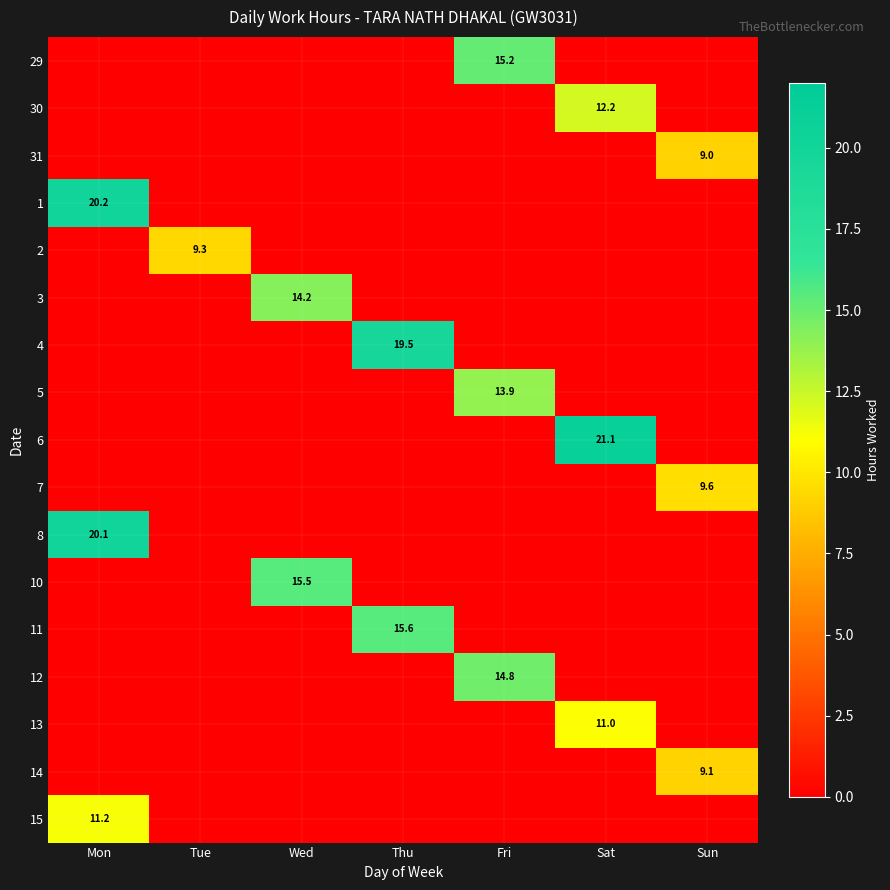

Is it true that 8 equals 20.1 at Mon?

True